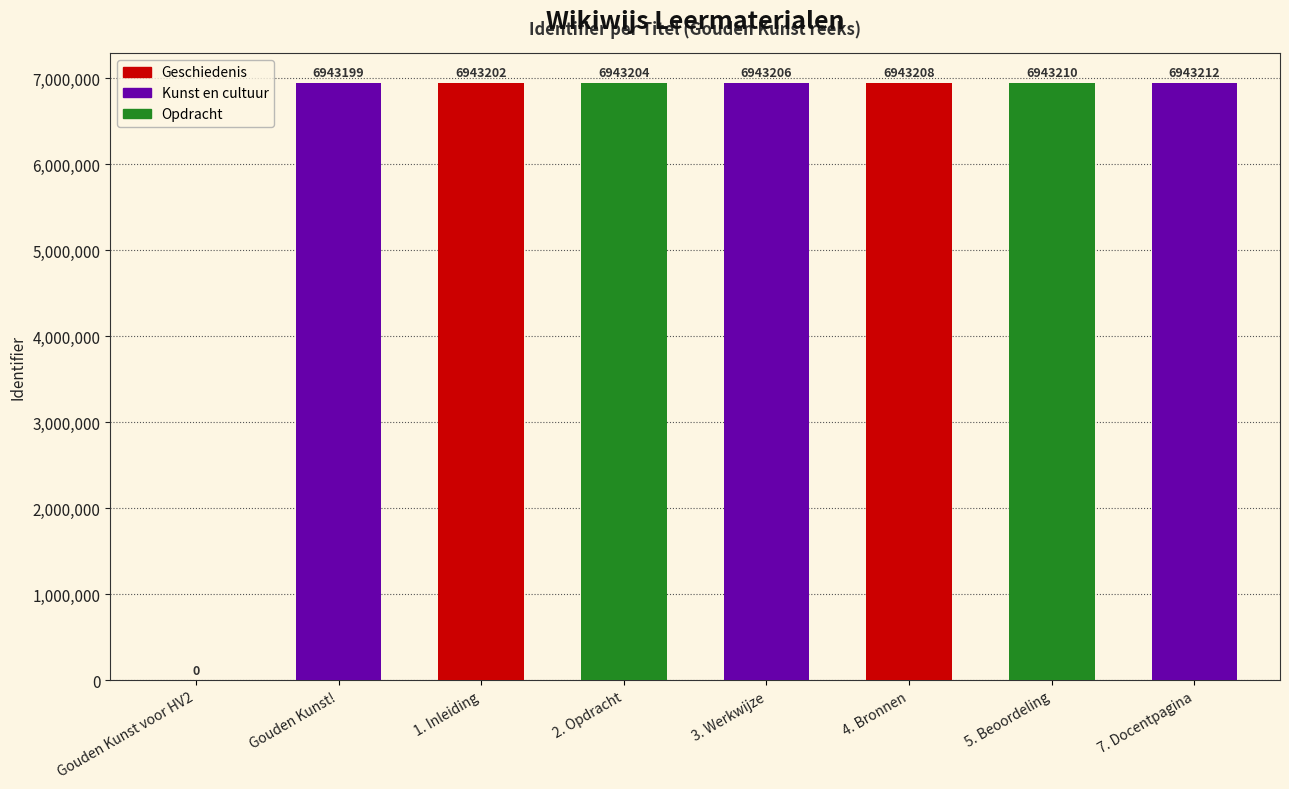

Read the value at 2. Opdracht.

6943204